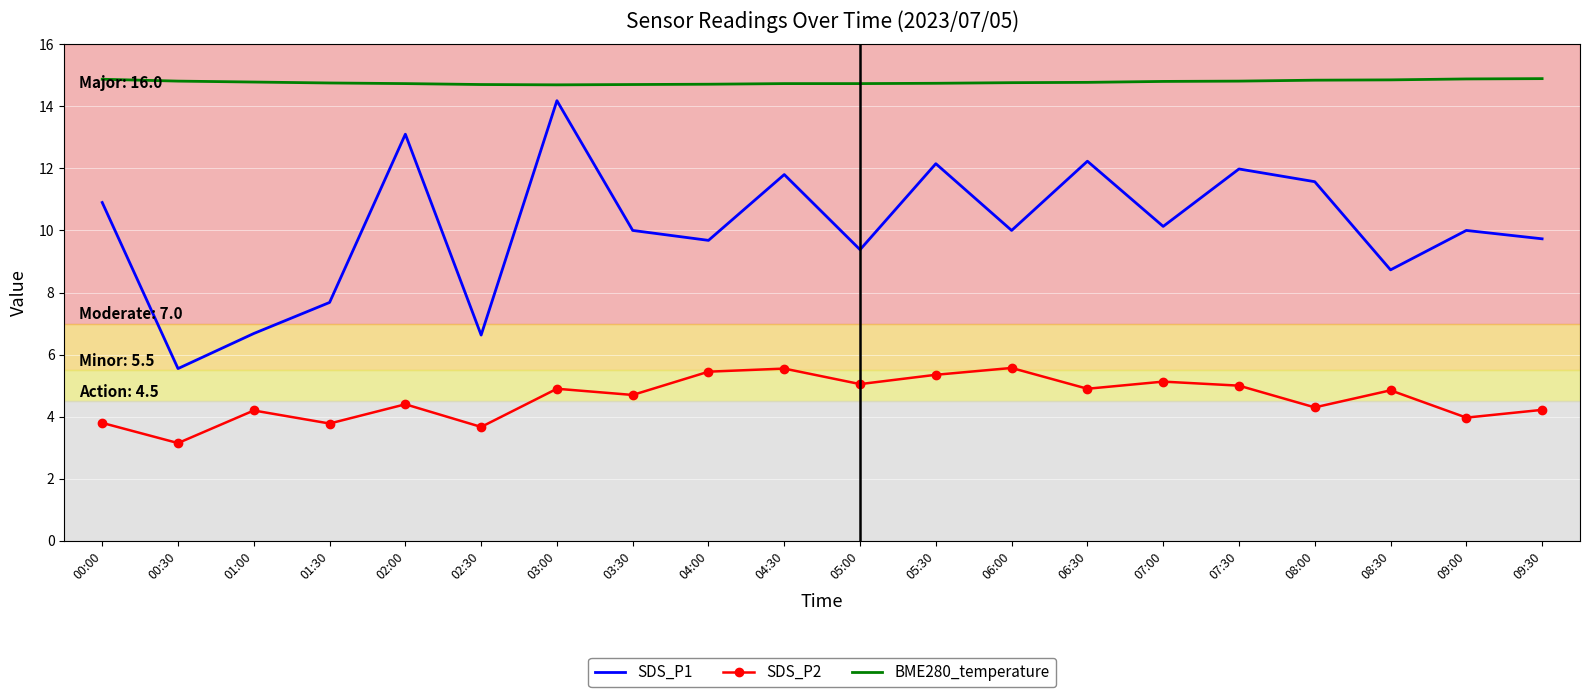

The SDS_P1 series shows 14.1 at 08:30. True or false?

False